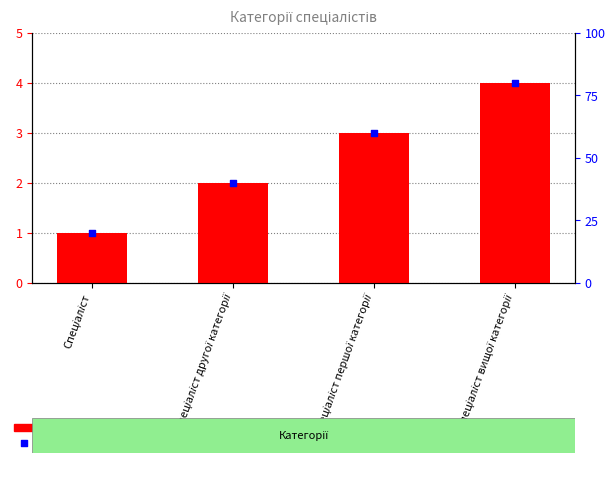

Which series reaches the maximum Y coordinate?

percentile rank within the sample